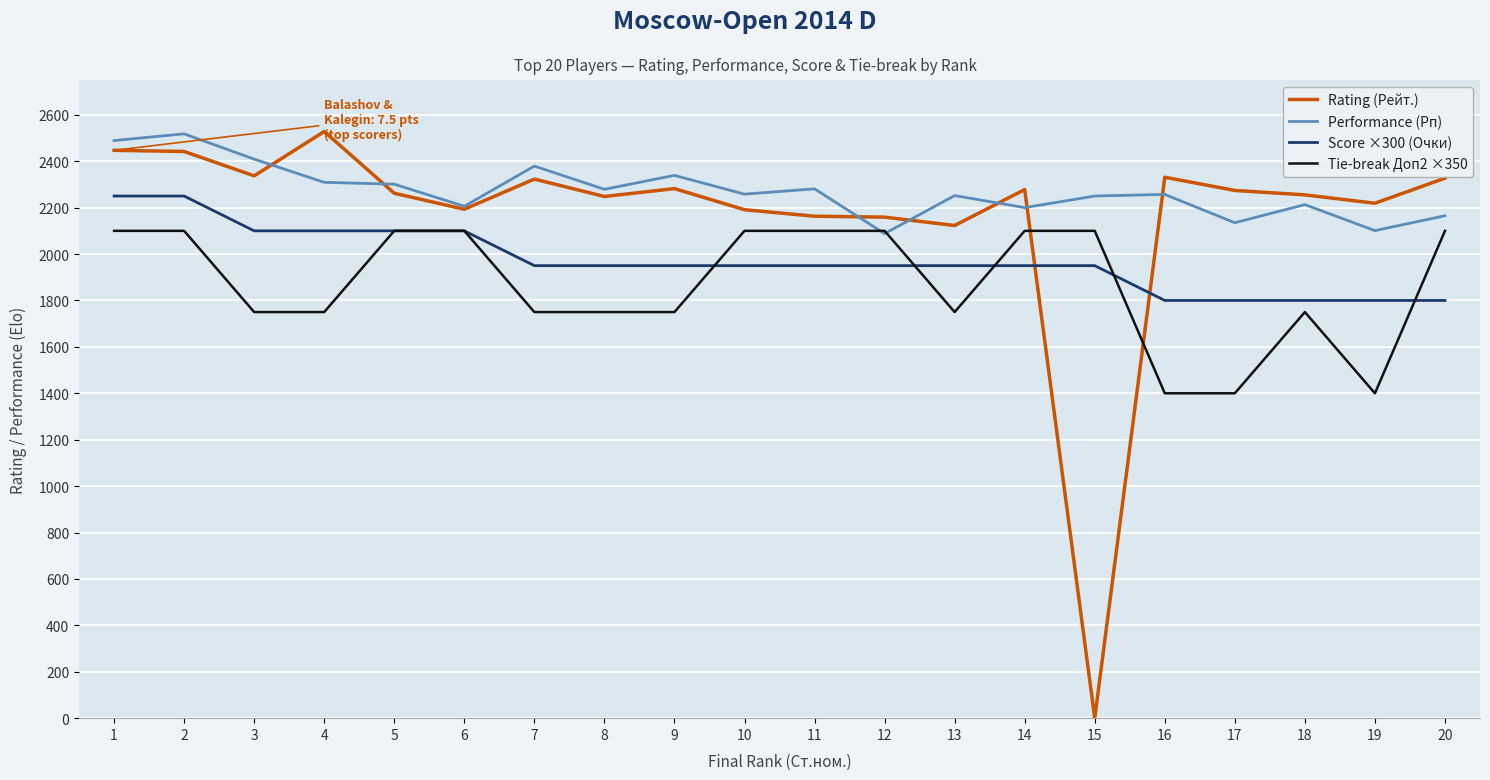

At 17, list the series in order from largest to smallest.

Rating (Рейт.), Performance (Рп), Score ×300 (Очки), Tie-break Доп2 ×350